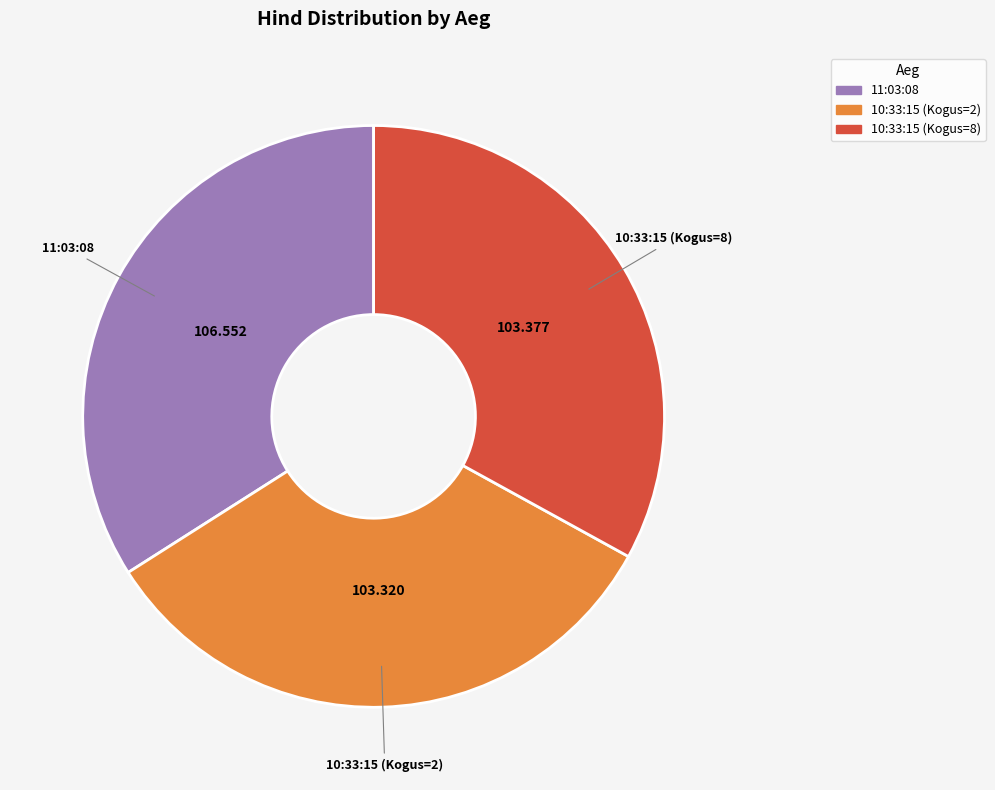

Is the sum of 10:33:15 (Kogus=2) and 11:03:08 greater than half?

Yes